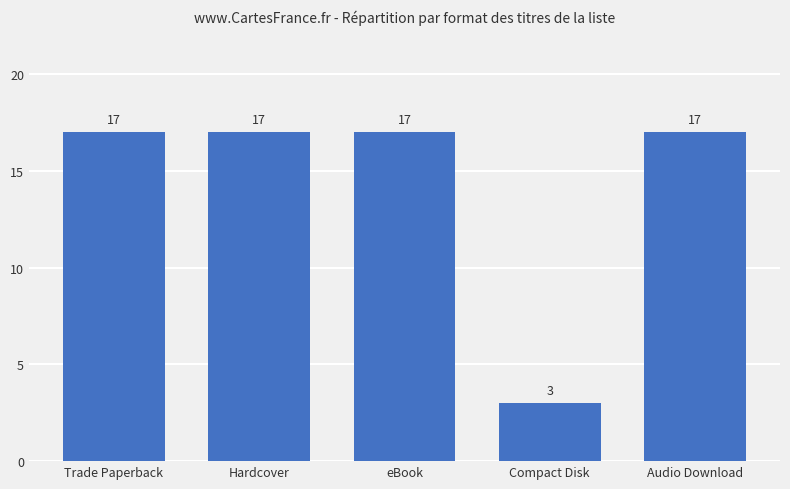

Approximately how many times larger is the value at Compact Disk compared to eBook?

0.2